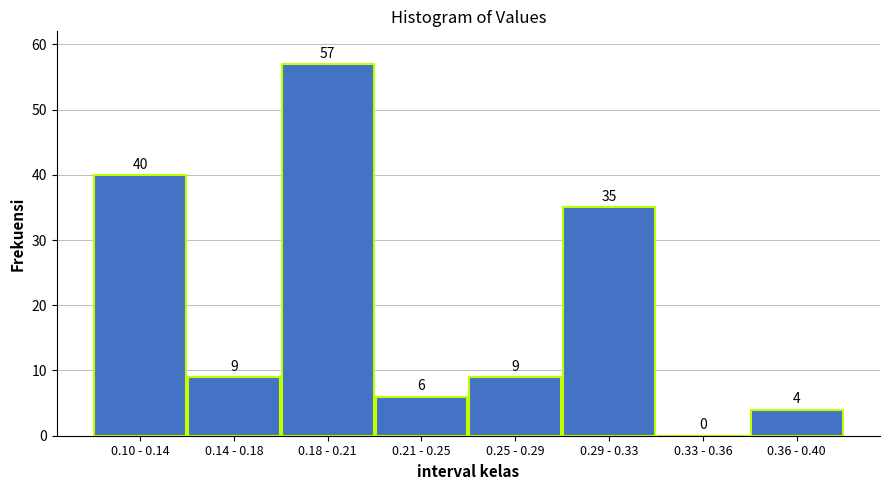

Reading left to right, extract all data points from this chart.

0.10 - 0.14=40	0.14 - 0.18=9	0.18 - 0.21=57	0.21 - 0.25=6	0.25 - 0.29=9	0.29 - 0.33=35	0.33 - 0.36=0	0.36 - 0.40=4